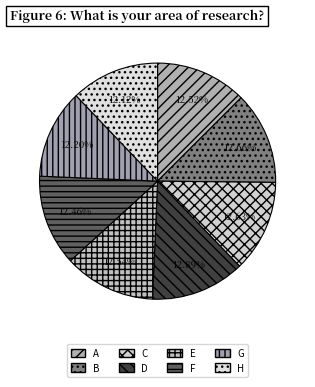

Does A account for over 50% of the chart?

No